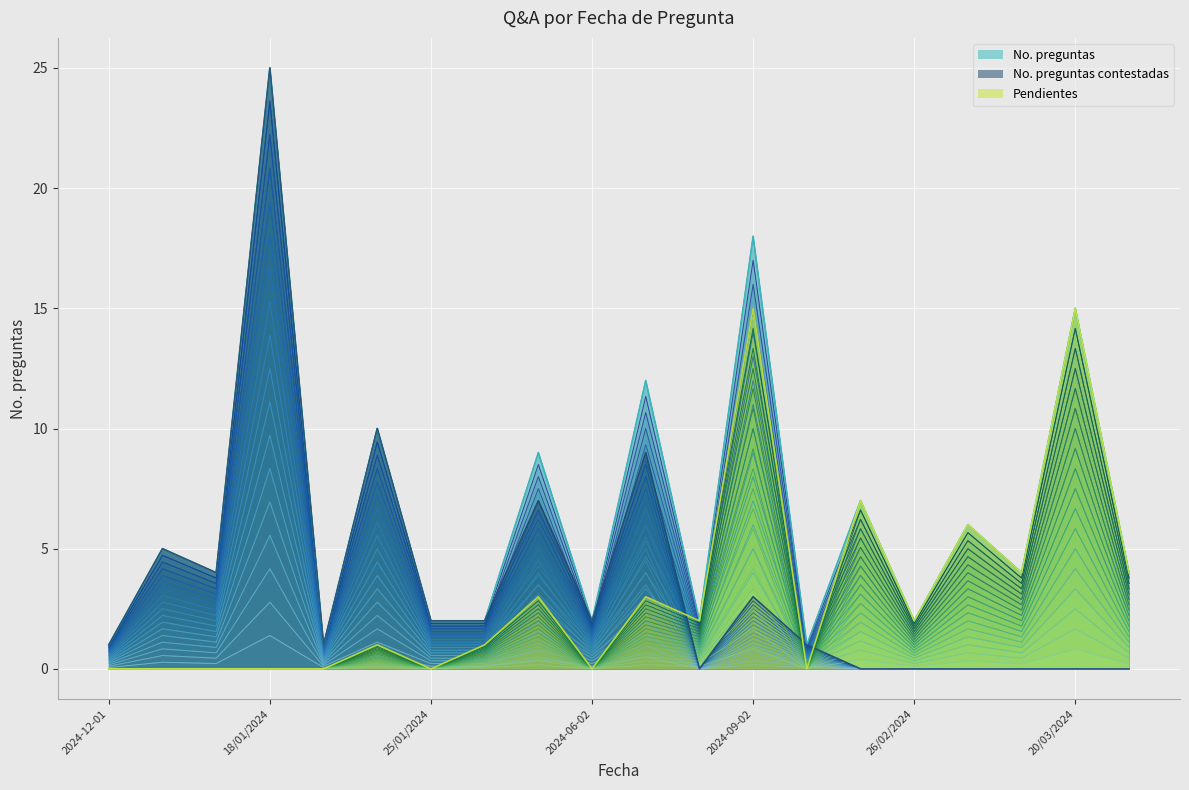

What is the total value across all series at 16/01/2024?

7.1